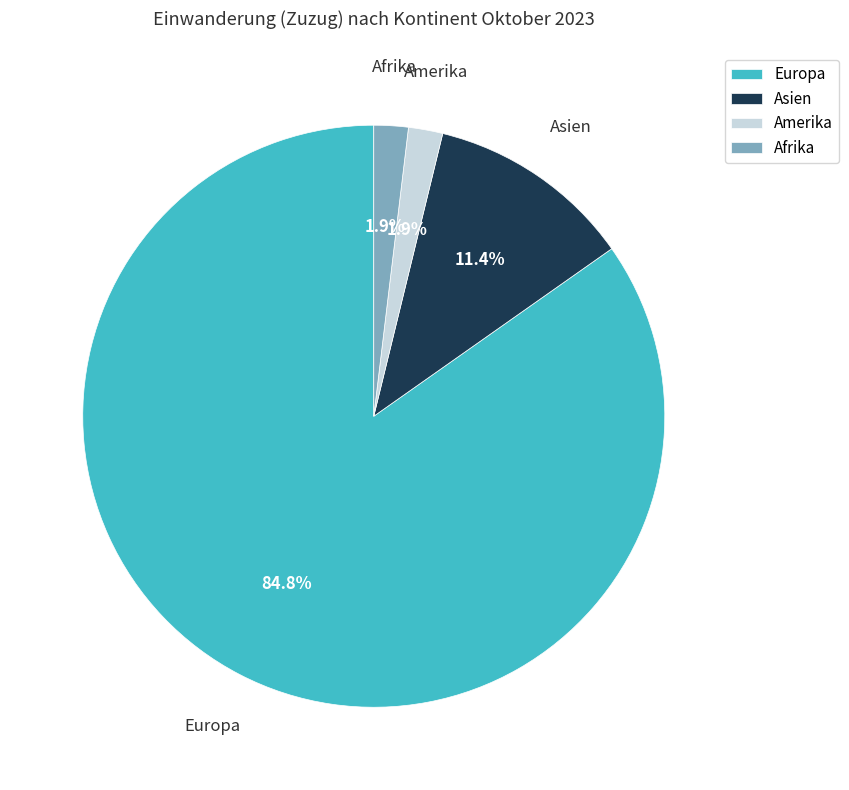

What portion of the pie excludes Europa?

15.2%